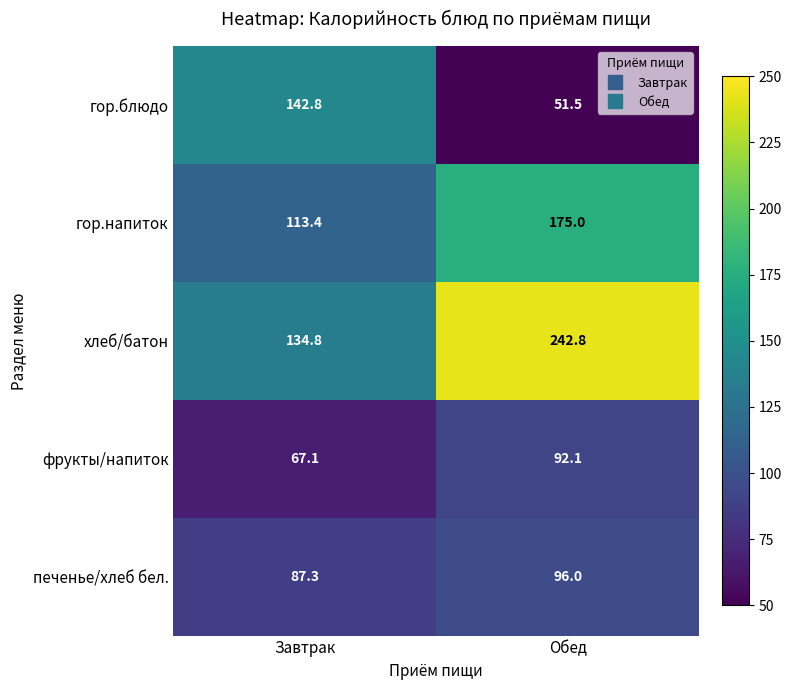

At which label does гор.напиток reach its minimum?

Завтрак